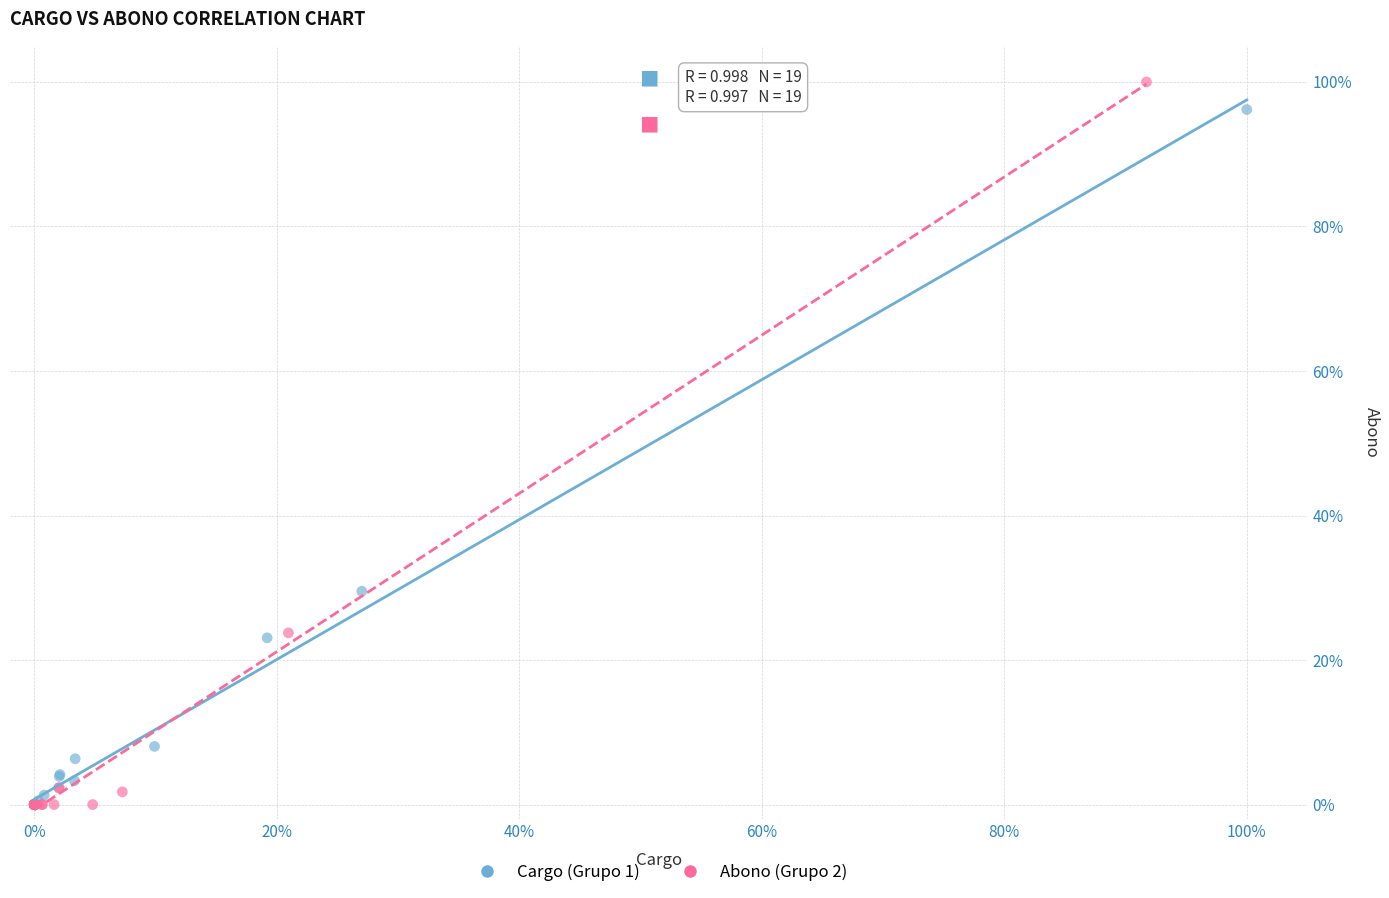

Which series has the largest Y range (max minus min)?

Abono (Grupo 2)